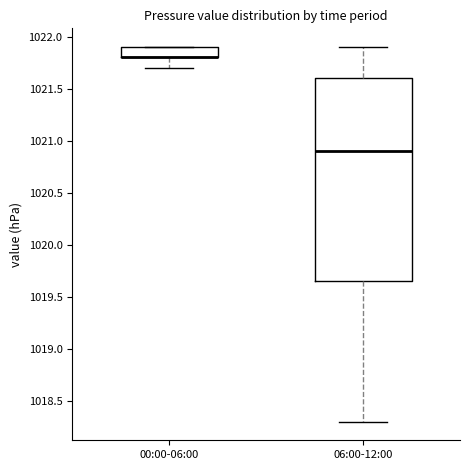

Comparing the boxes themselves (not the whiskers), which one is the tallest?

06:00-12:00